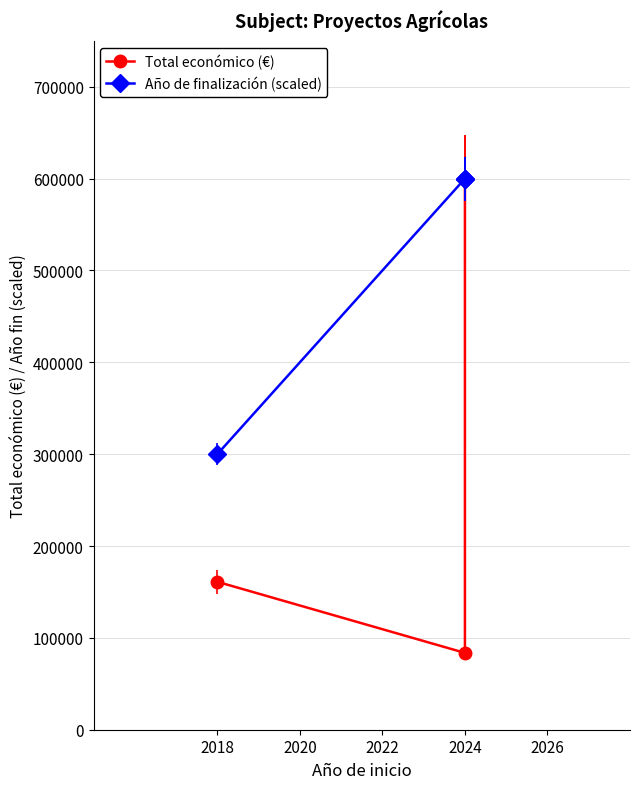

Reading left to right, list all the values displayed in this chart.

Total económico (€): 161050	83646	599211	599927
Año de finalización (scaled): 300000	600000	600000	600000